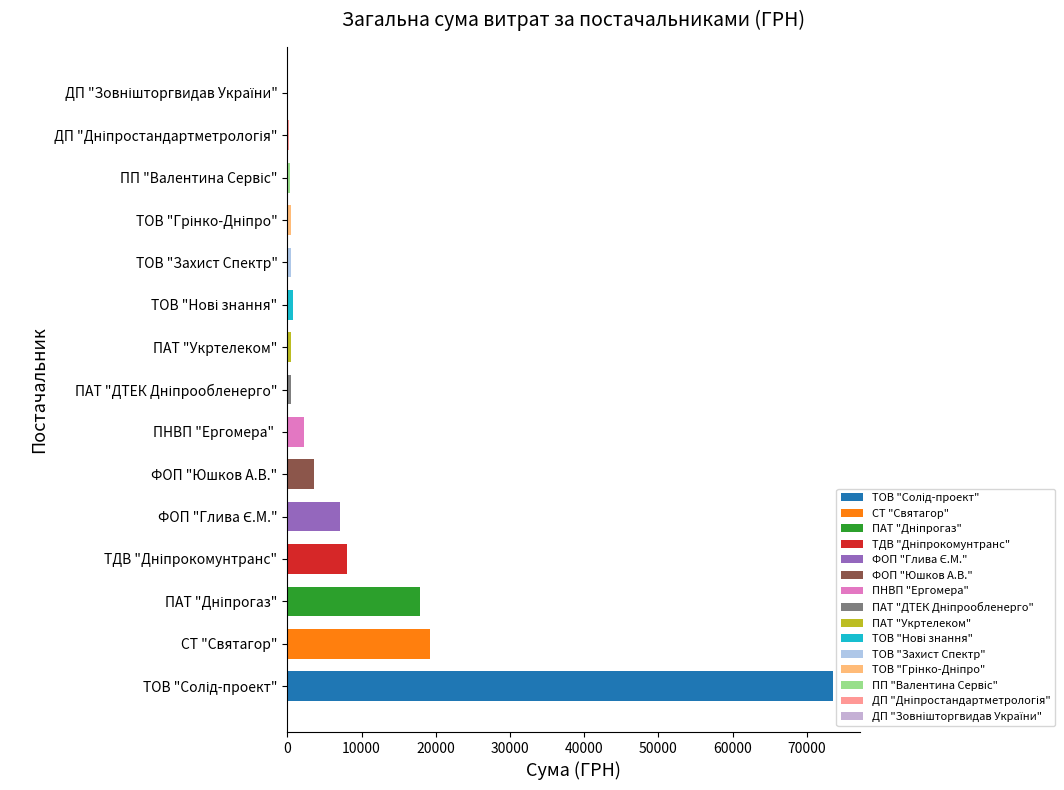

How many series are shown in this chart?

1